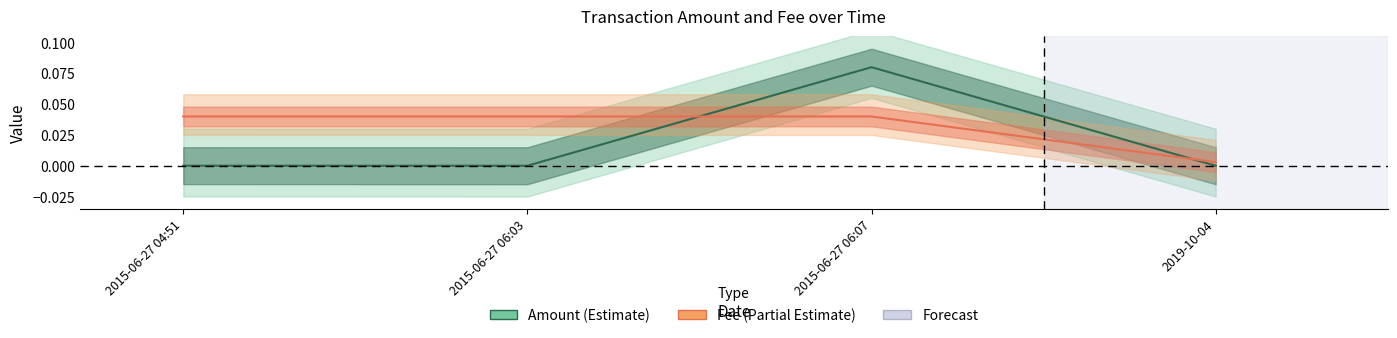

Which category has the lowest value in the Amount (mid) series?

2019-10-04